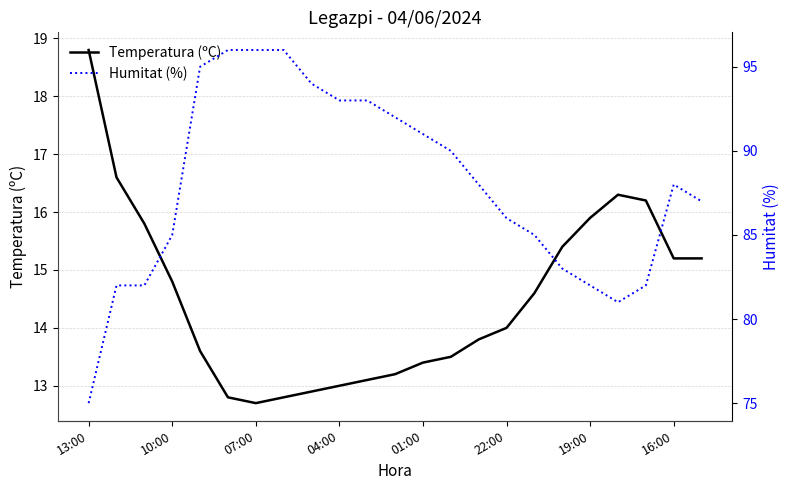

Is it true that Temperatura (ºC) equals 18.8 at 13:00?

True